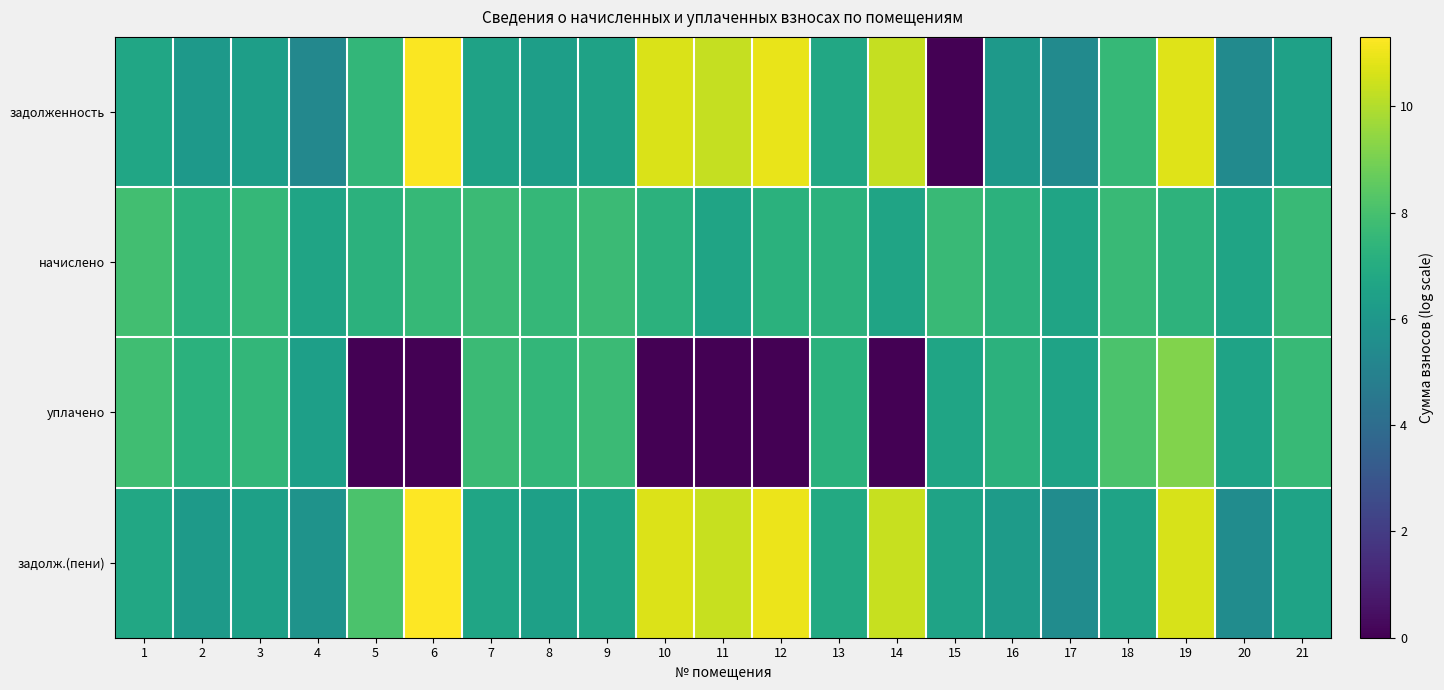

Between 5 and 21, which series saw the biggest shift?

уплачено